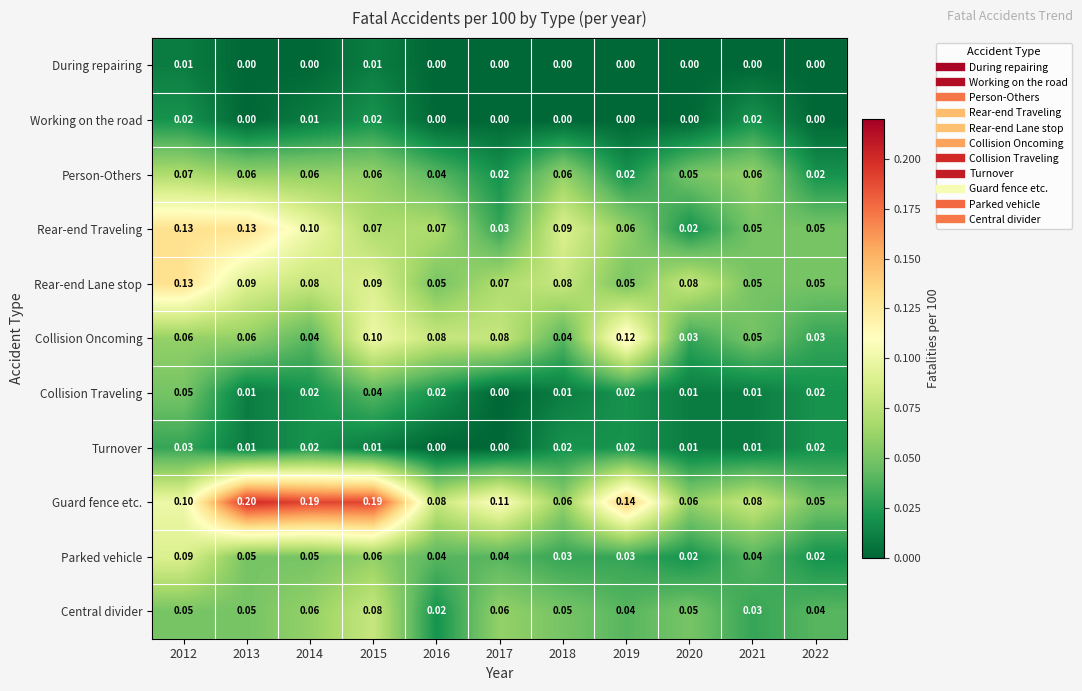

Between 2015 and 2019, which series saw the biggest shift?

Guard fence etc.